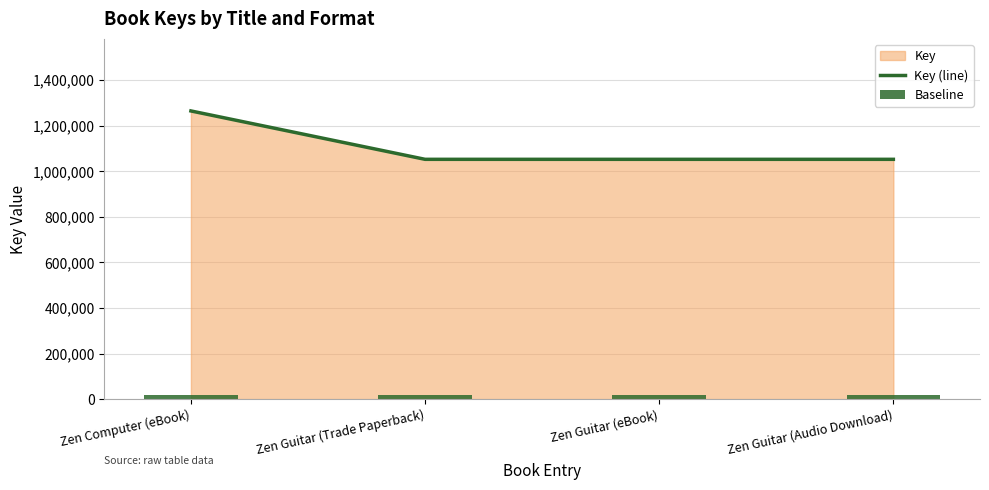

What is the maximum value for Key (line)?

1264955